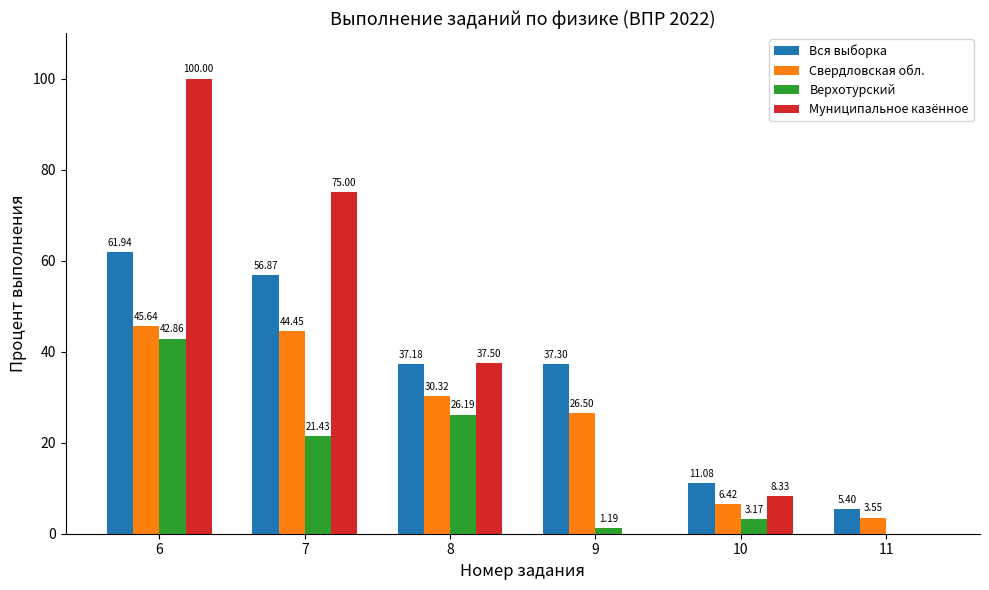

Which series changed the most between 7 and 8?

Муниципальное казённое